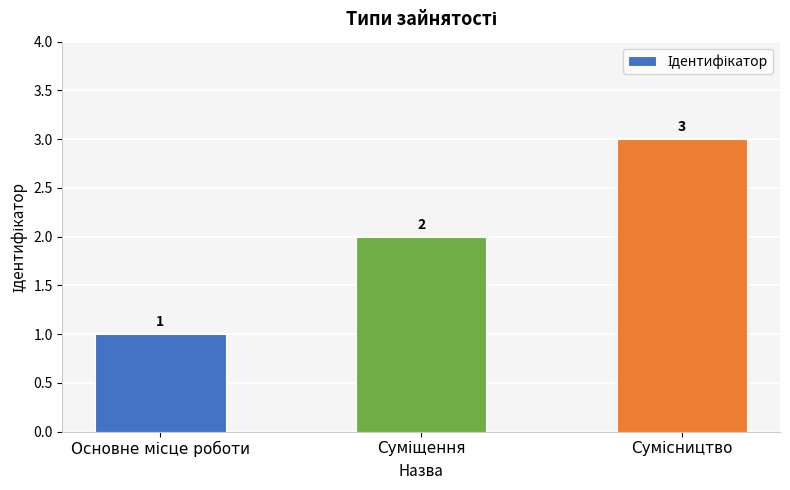

Reading left to right, transcribe all the data shown in this chart.

1	2	3